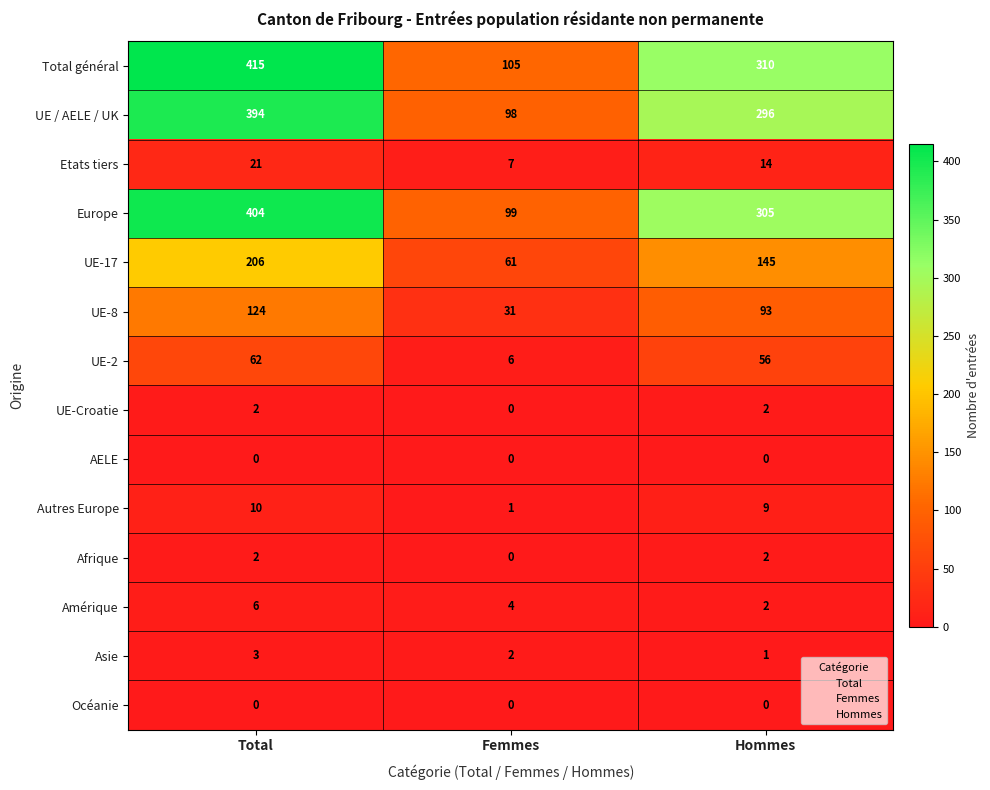

List the labels in order of UE-2 value, largest first.

Total, Hommes, Femmes